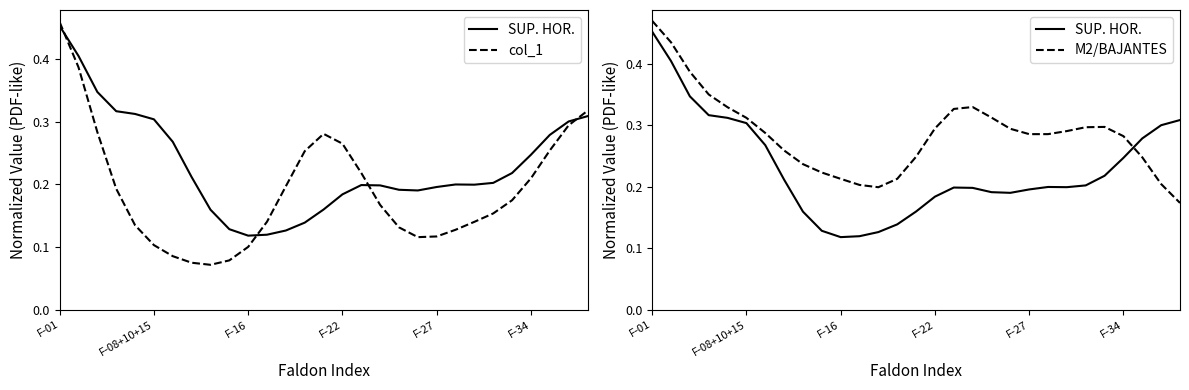

What is the total value across all series at 24?

0.7